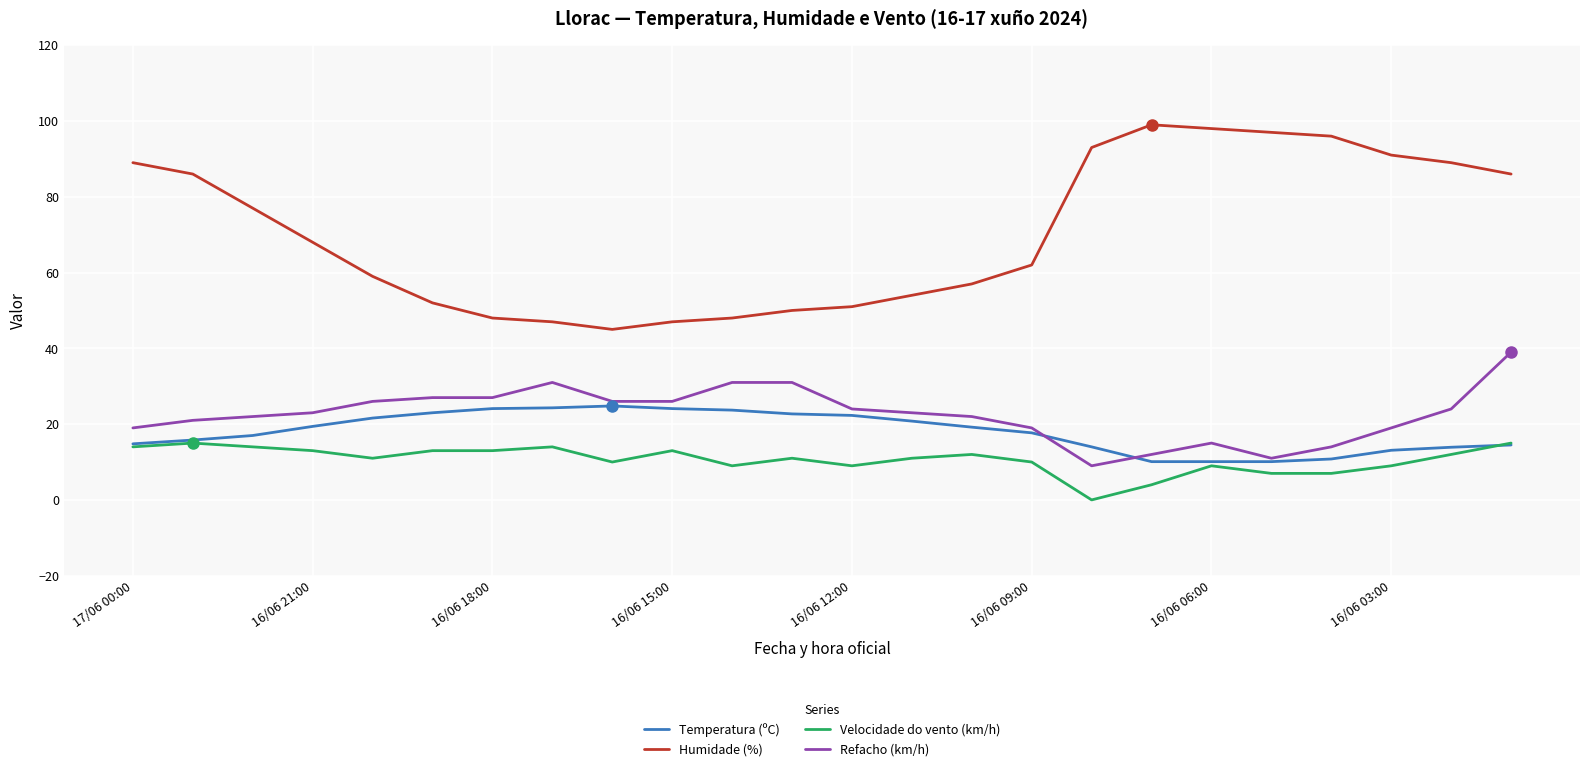

What is the maximum value for Refacho (km/h)?

39.0